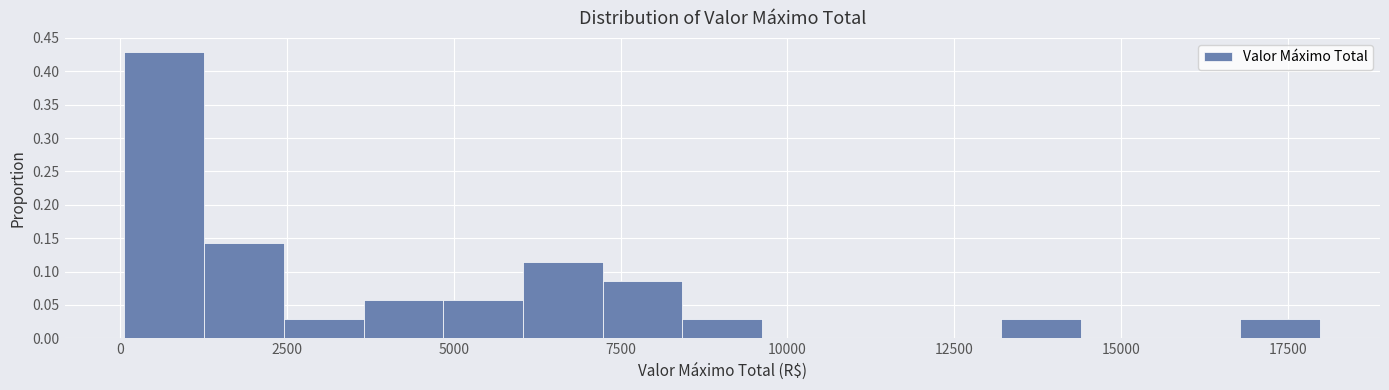

Around what value on the x-axis is the tallest bar? Give the approximate position of its centre, as read against the axis.

500